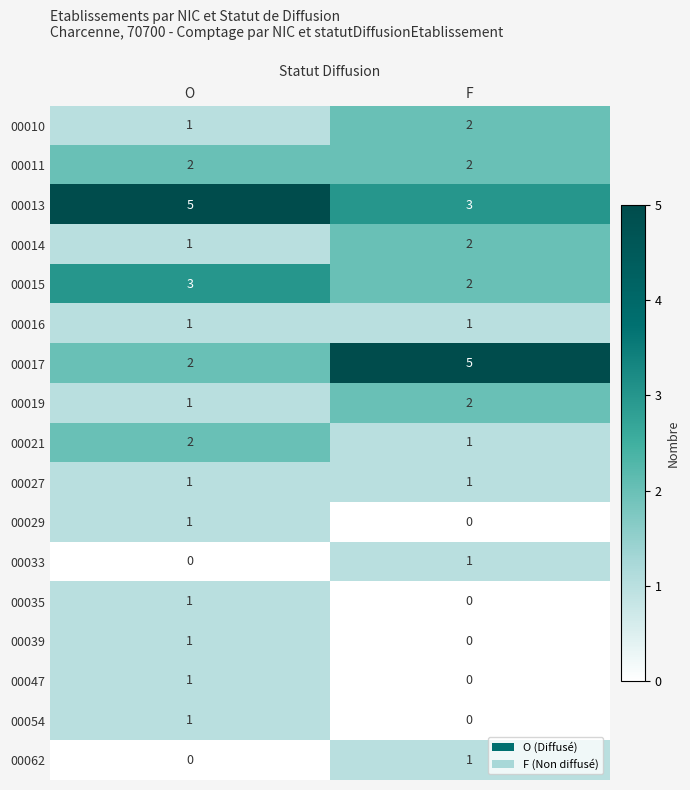

True or false: 00011 has a value of 3 at F.

False